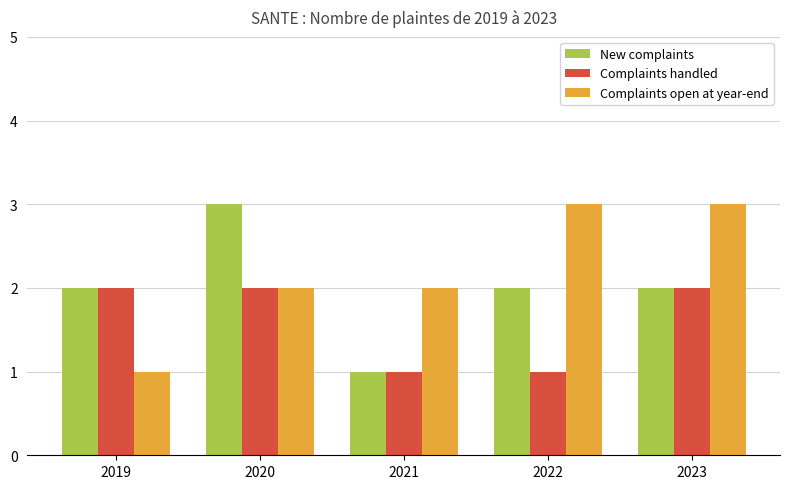

How many values in the Complaints handled series are below 2?

2